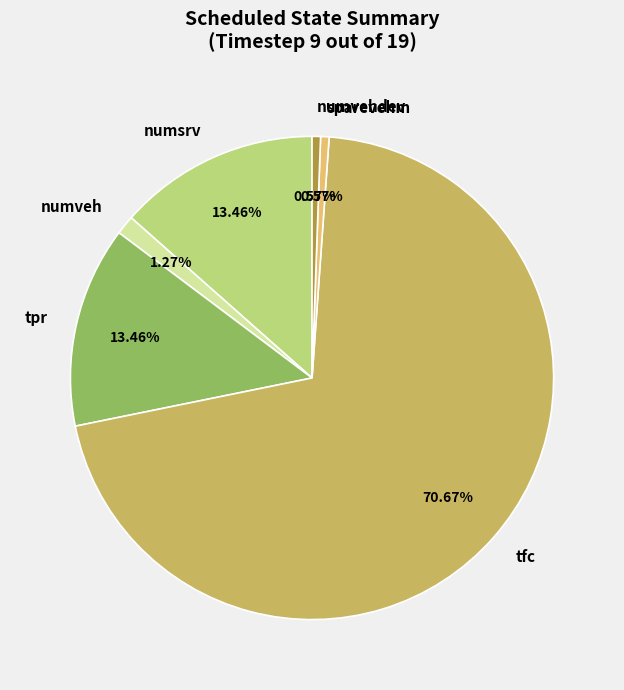

How many slices are in this pie chart?

6